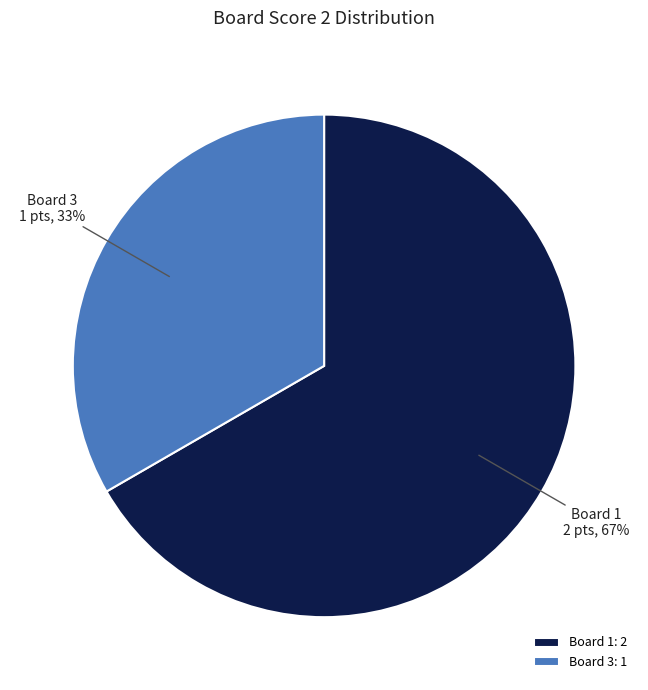

Approximately how many times larger is the value at Board 1 compared to Board 3?

2.0